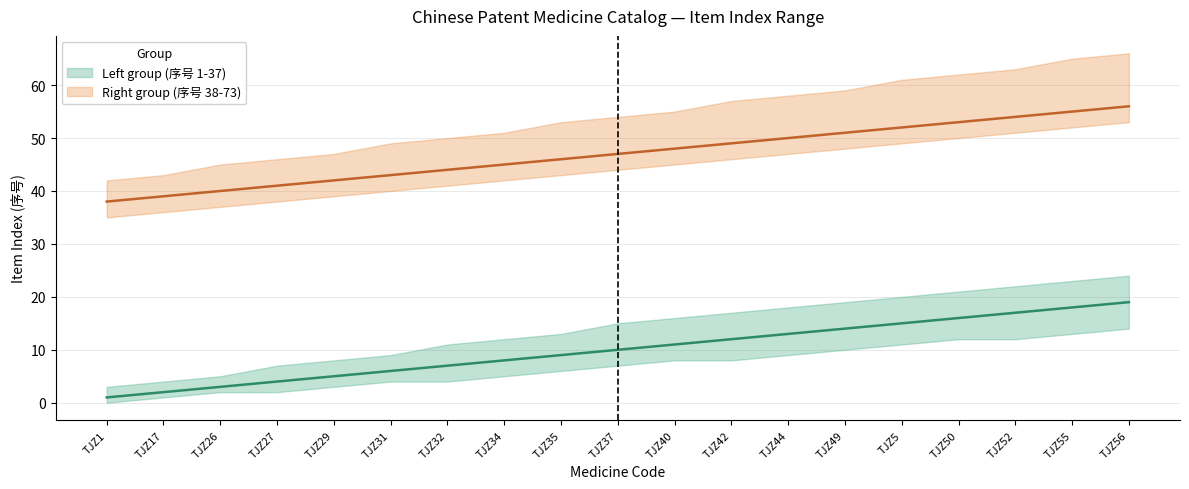

Which category has the lowest value in the Left group (序号 1-37) series?

TJZ1